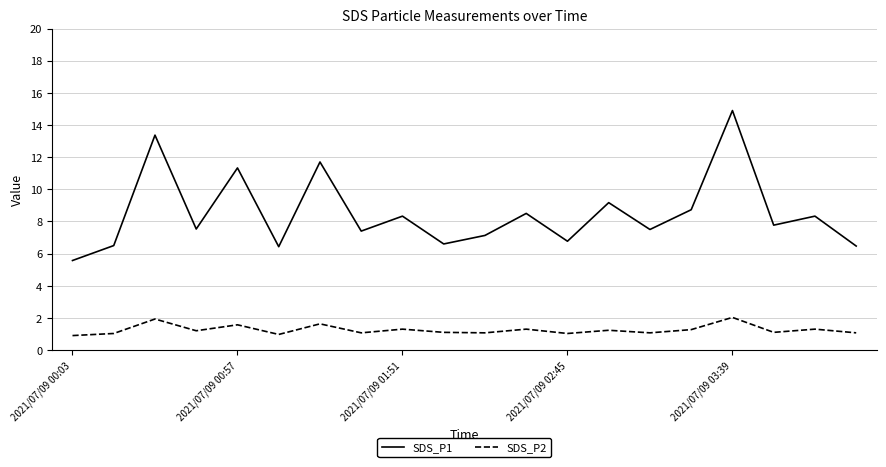

How many series are shown in this chart?

2